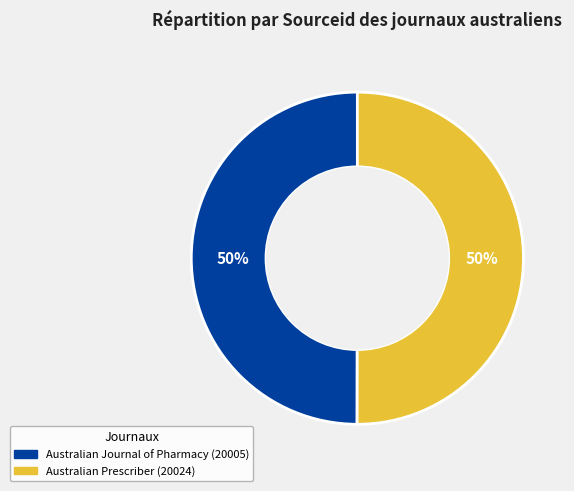

What percentage is the Australian Journal of Pharmacy slice, to the nearest percent?

50%